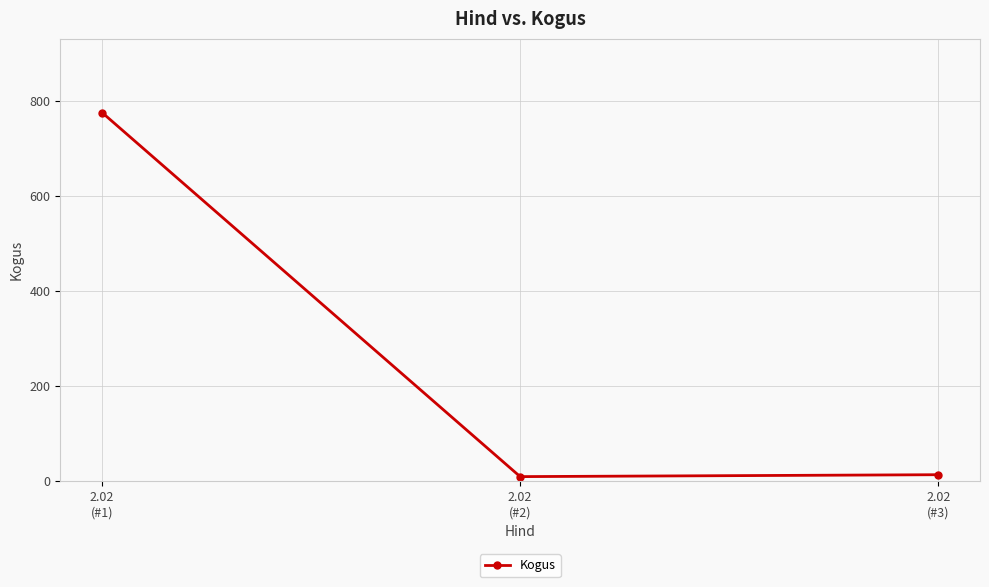

Between 2.02
(#1) and 2.02
(#3), which is larger?

2.02
(#1)